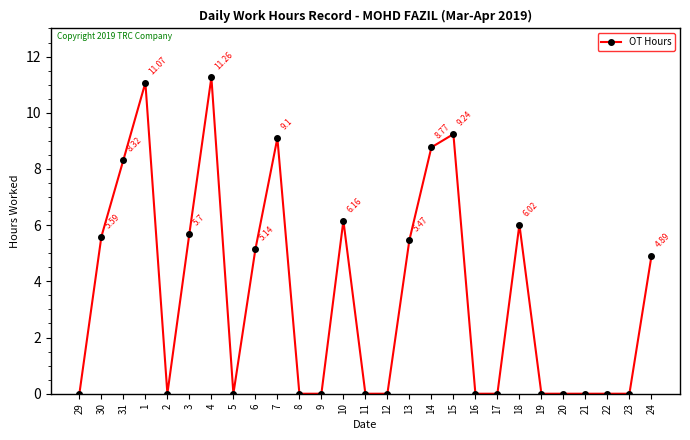

True or false: there are more than 1 points higher than both neighbors.

True